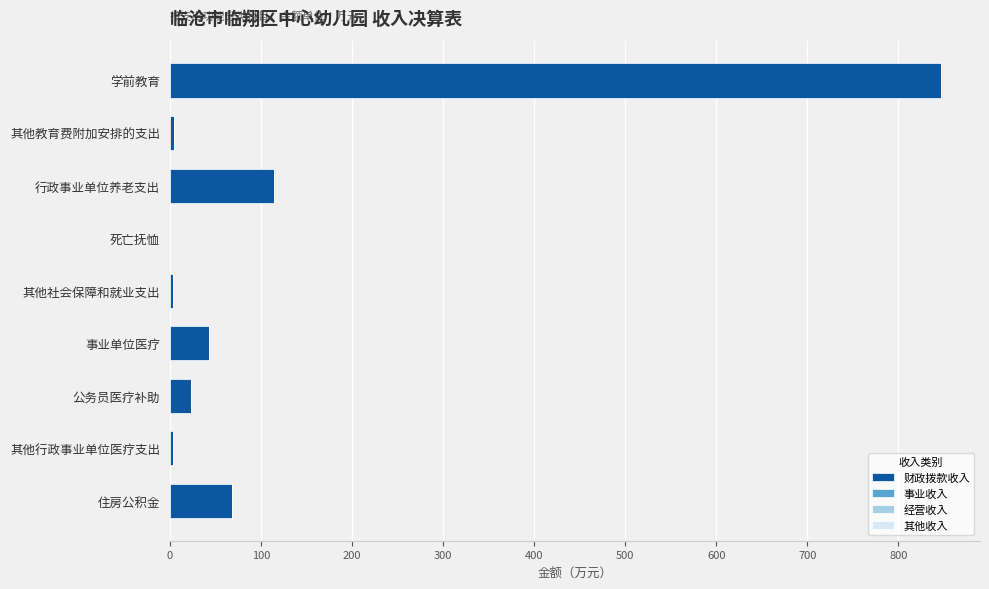

What is the approximate value of 财政拨款收入 at 行政事业单位养老支出?

114.1